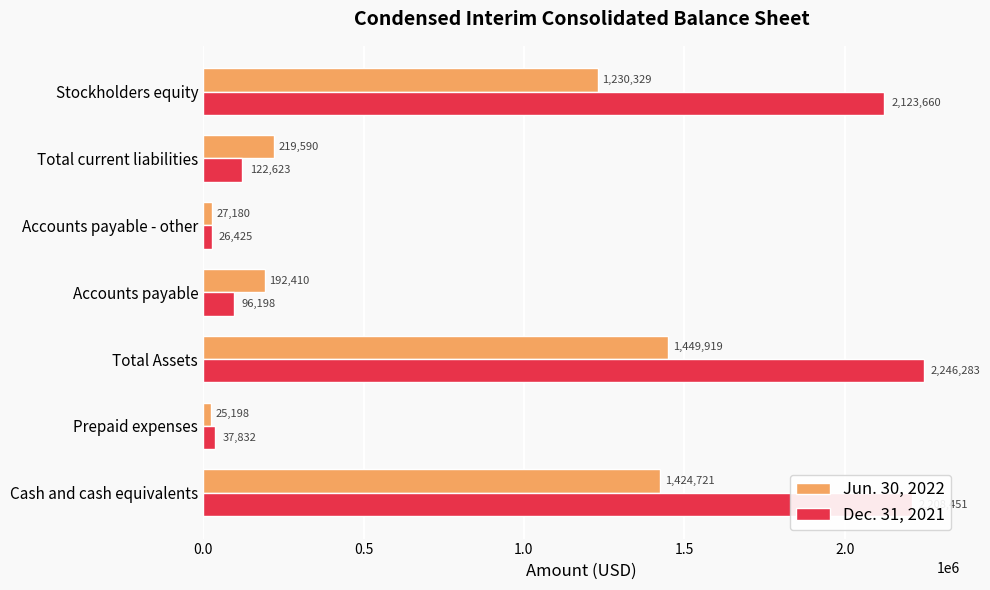

The Dec. 31, 2021 series shows 2246283 at Total Assets. True or false?

True